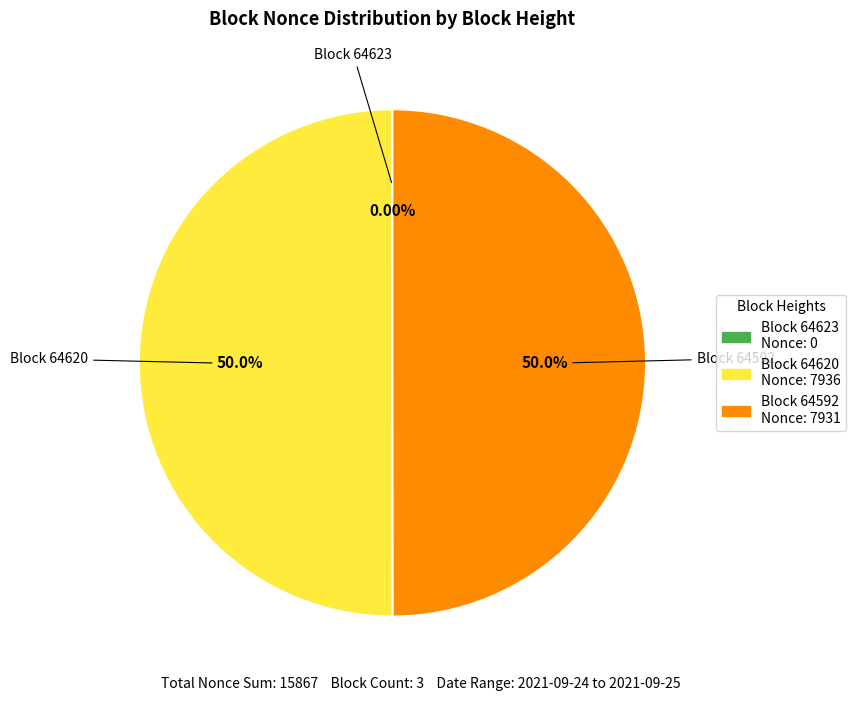

Count the number of slices in the pie.

3